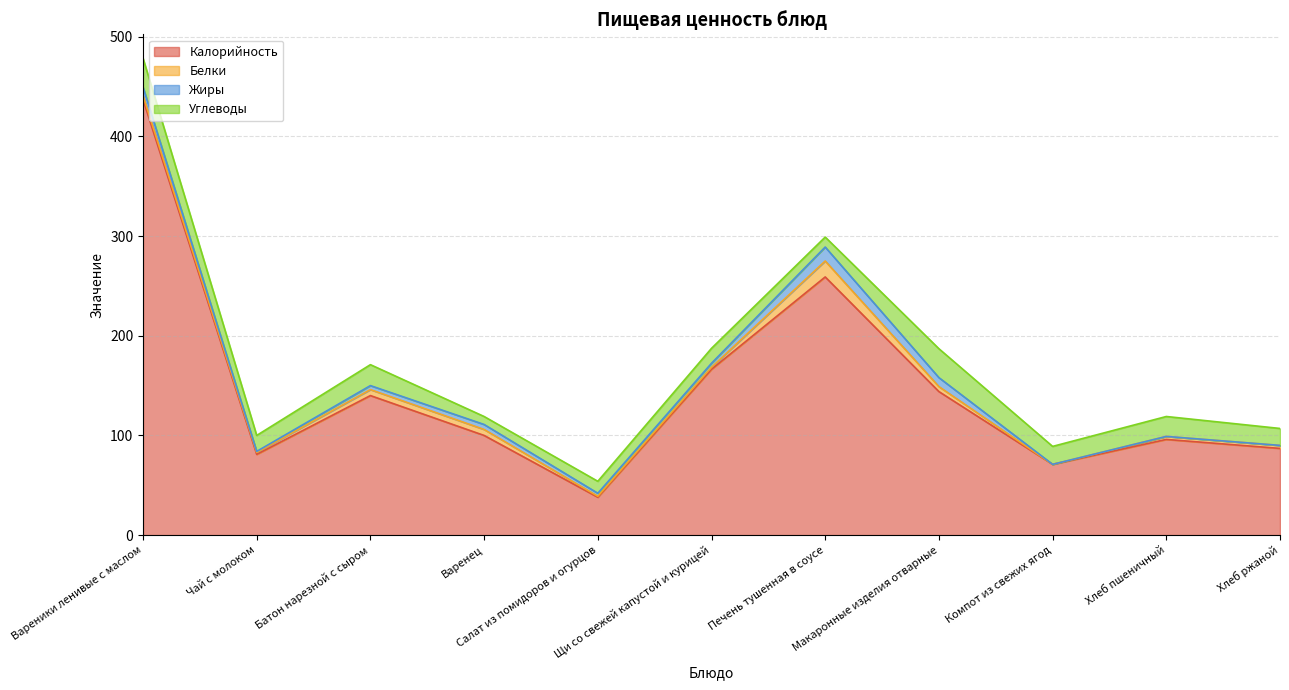

How many series are shown in this chart?

4